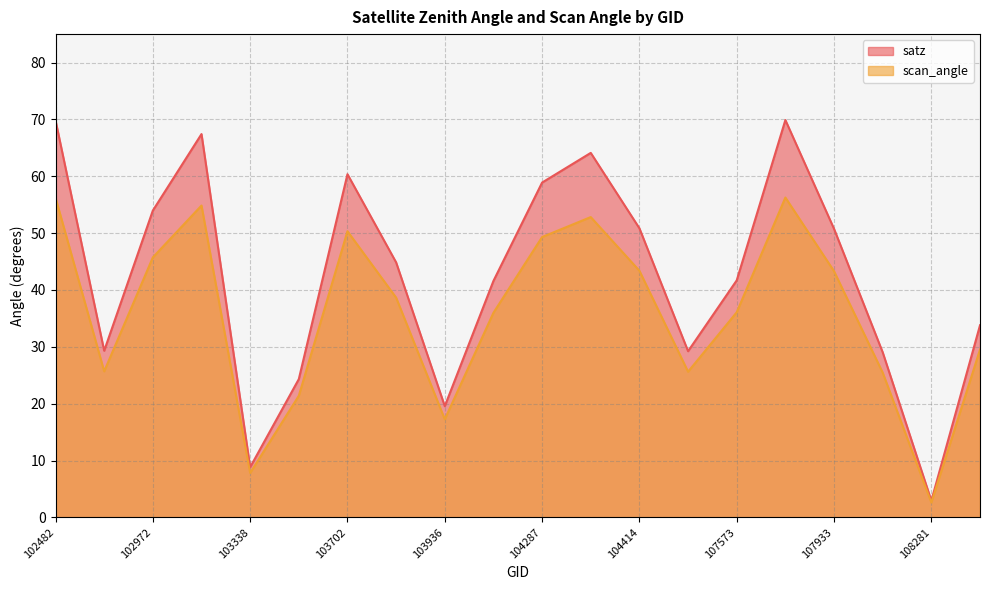

At which category is the sum across all series the highest?

107921